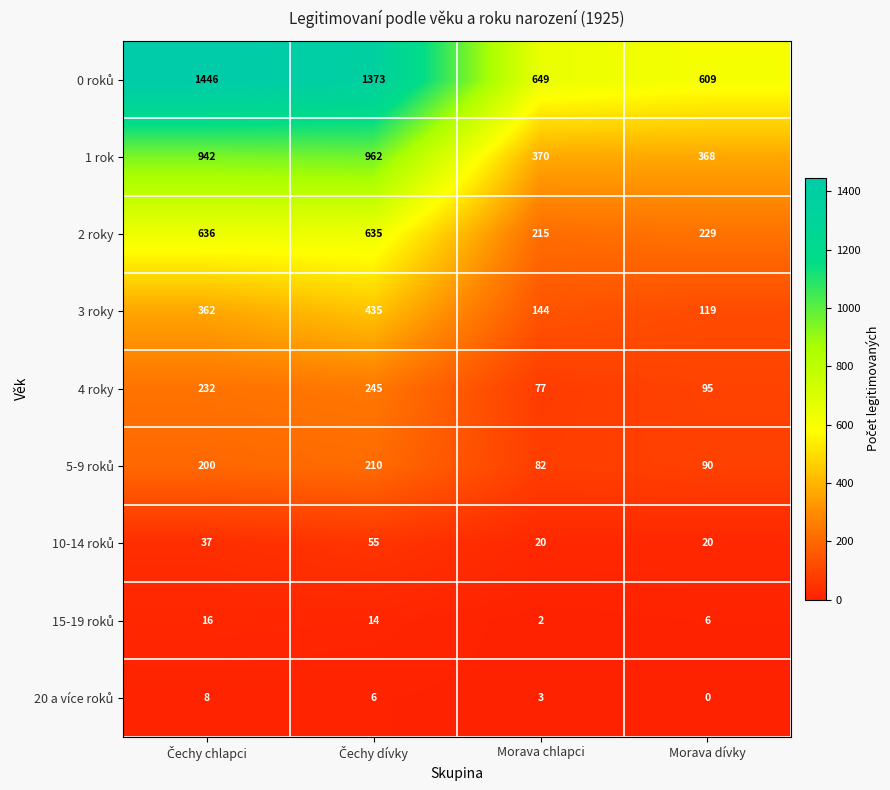

What is the maximum value shown in the chart?

1446